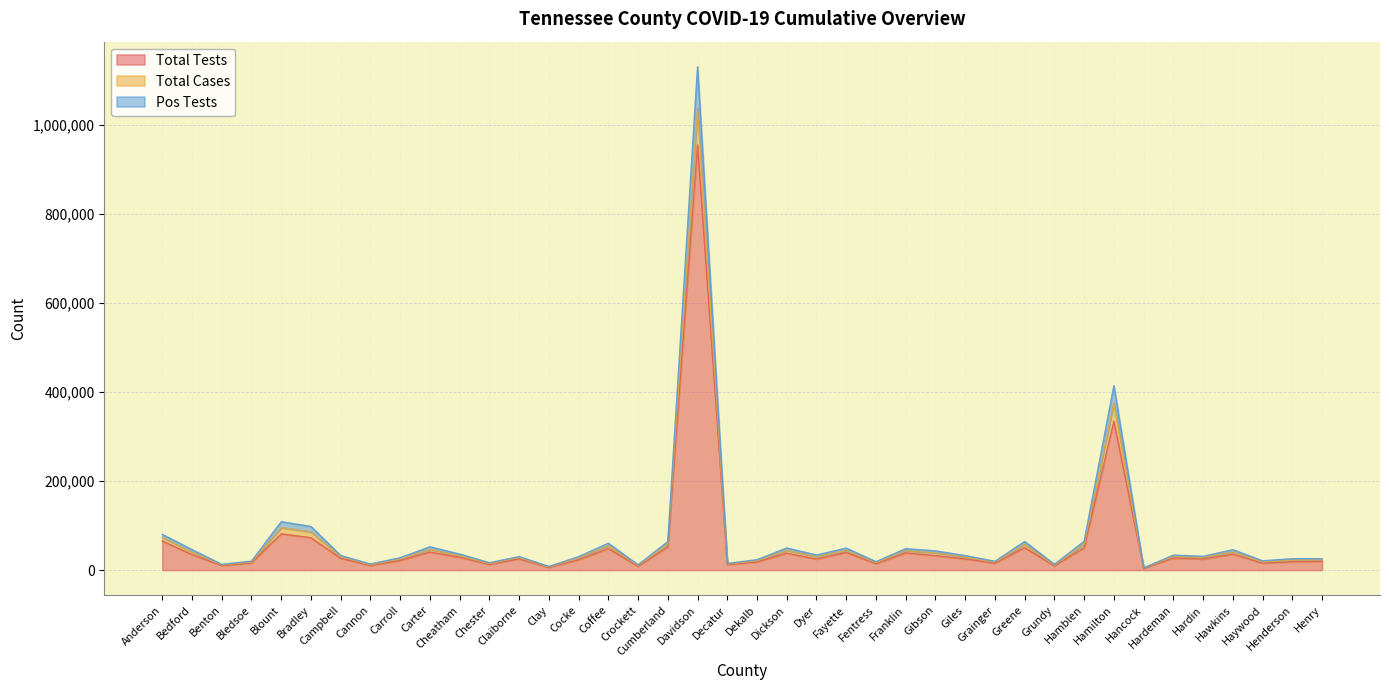

At which category is the sum across all series the highest?

Davidson